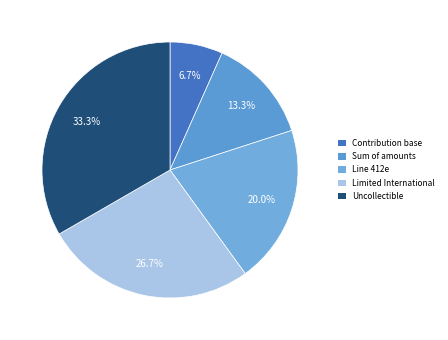

Rank the categories by value from lowest to highest.

Contribution base, Sum of amounts, Line 412e, Limited International, Uncollectible